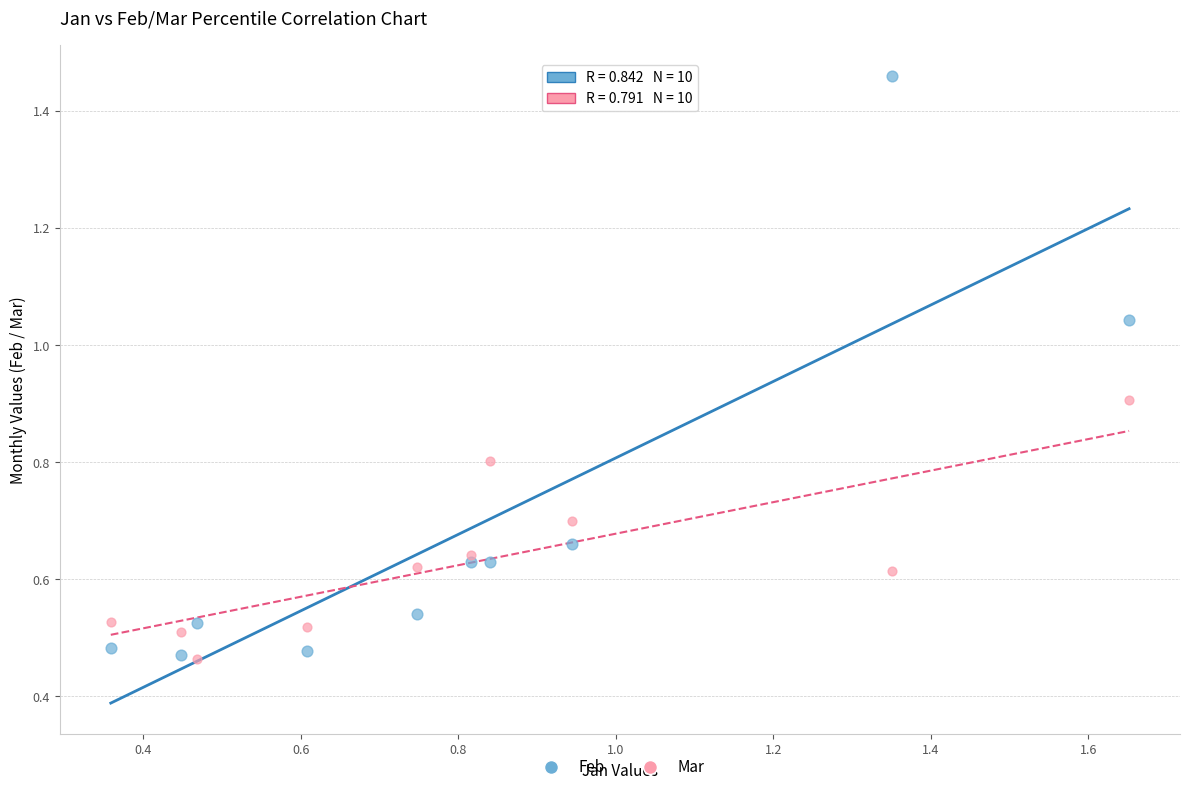

Which series reaches the maximum Y coordinate?

Feb